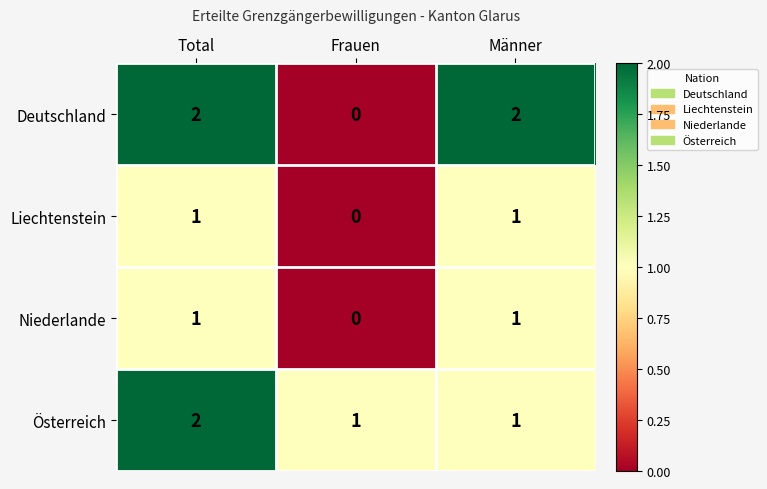

What is the sum of the Österreich values at Total and Männer?

3